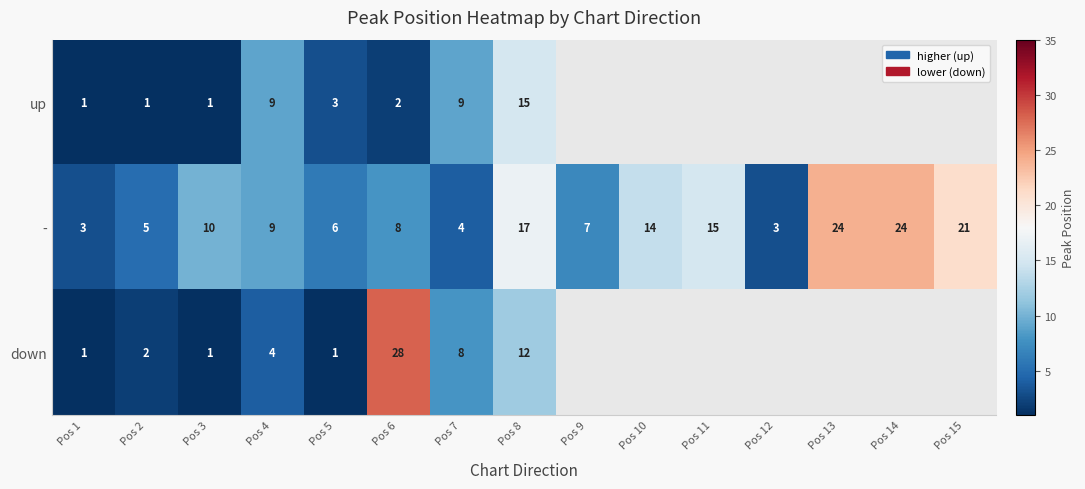

What is the maximum value shown in the chart?

28.0